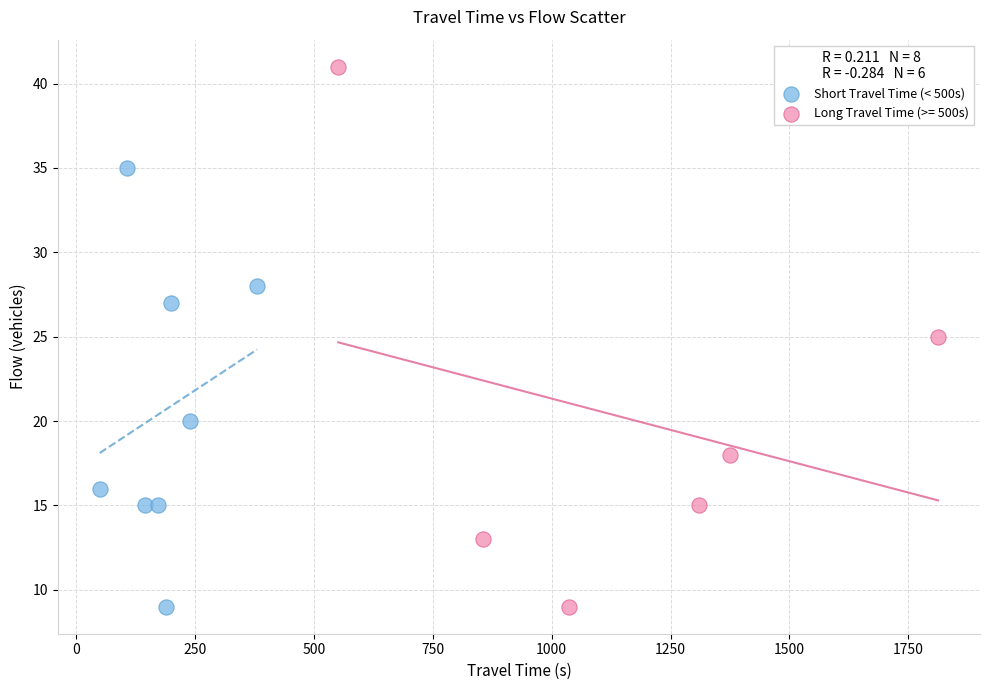

Which series has the largest Y range (max minus min)?

Long Travel Time (>= 500s)